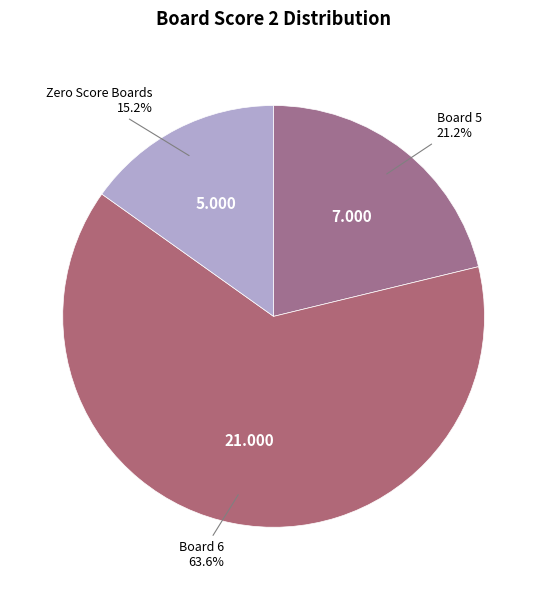

Does any single category account for the majority?

Yes